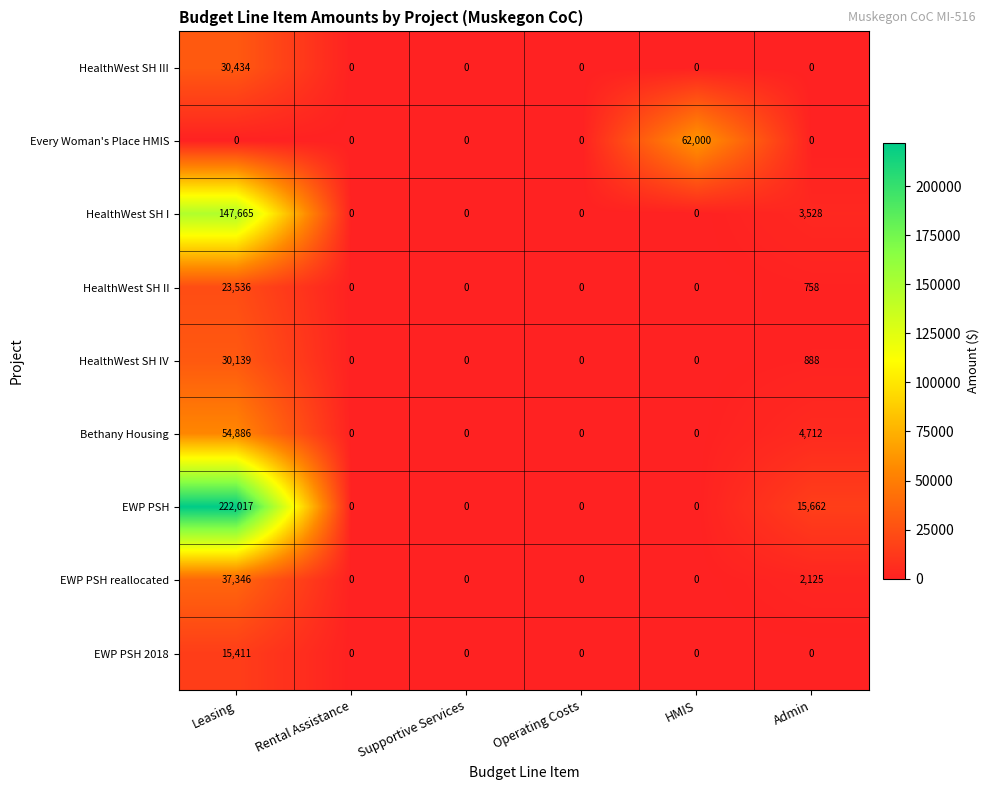

What is the approximate value of HealthWest SH IV at Leasing, to the nearest 100?

30100